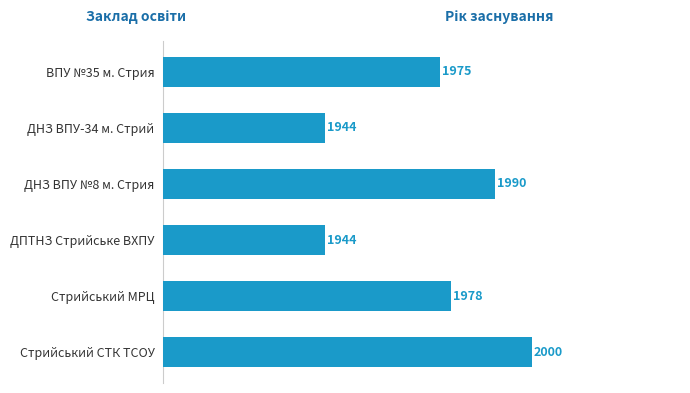

What is the difference between the maximum and minimum values?

56